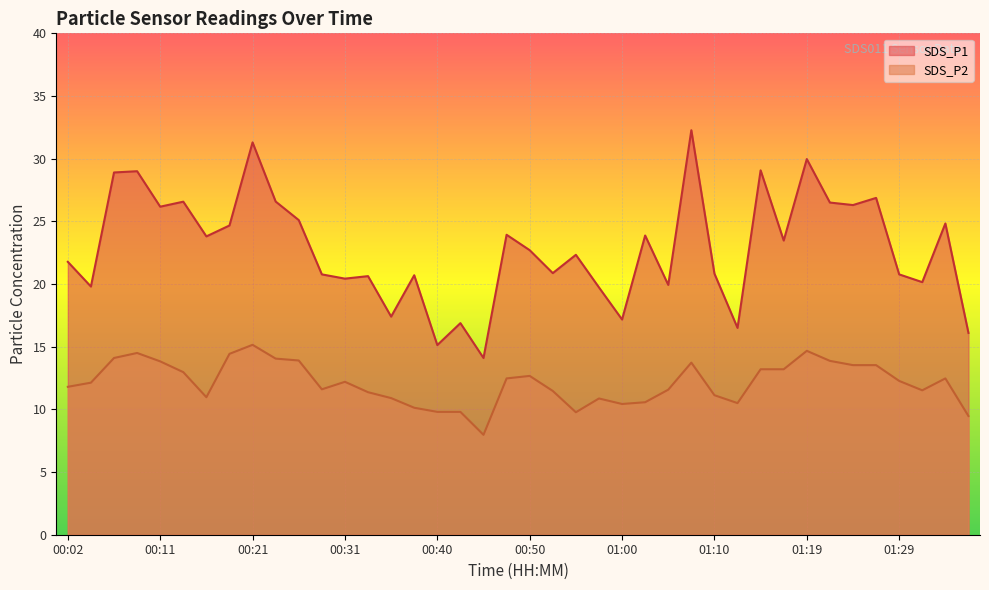

Which series has the largest total across all categories?

SDS_P1